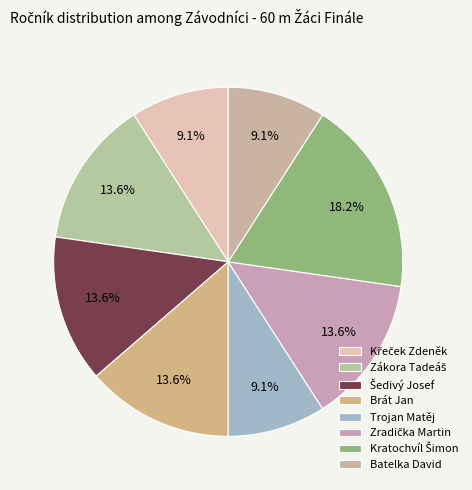

Count the number of slices in the pie.

8